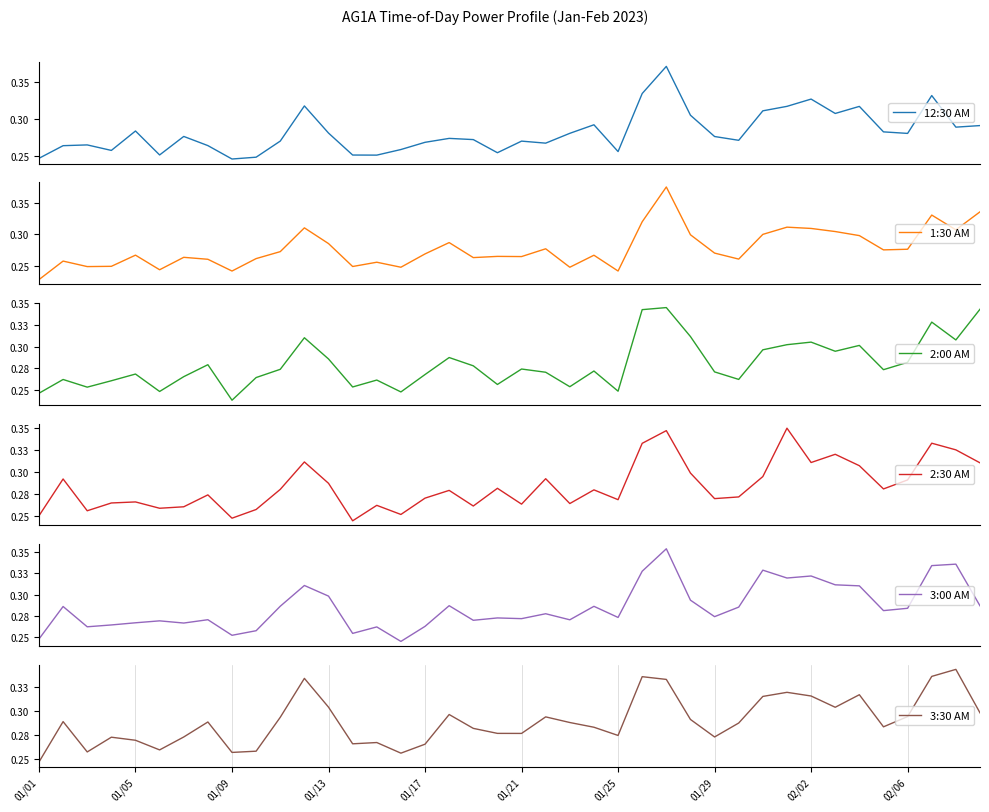

How many intersections are there between 3:30 AM and 2:00 AM?

7